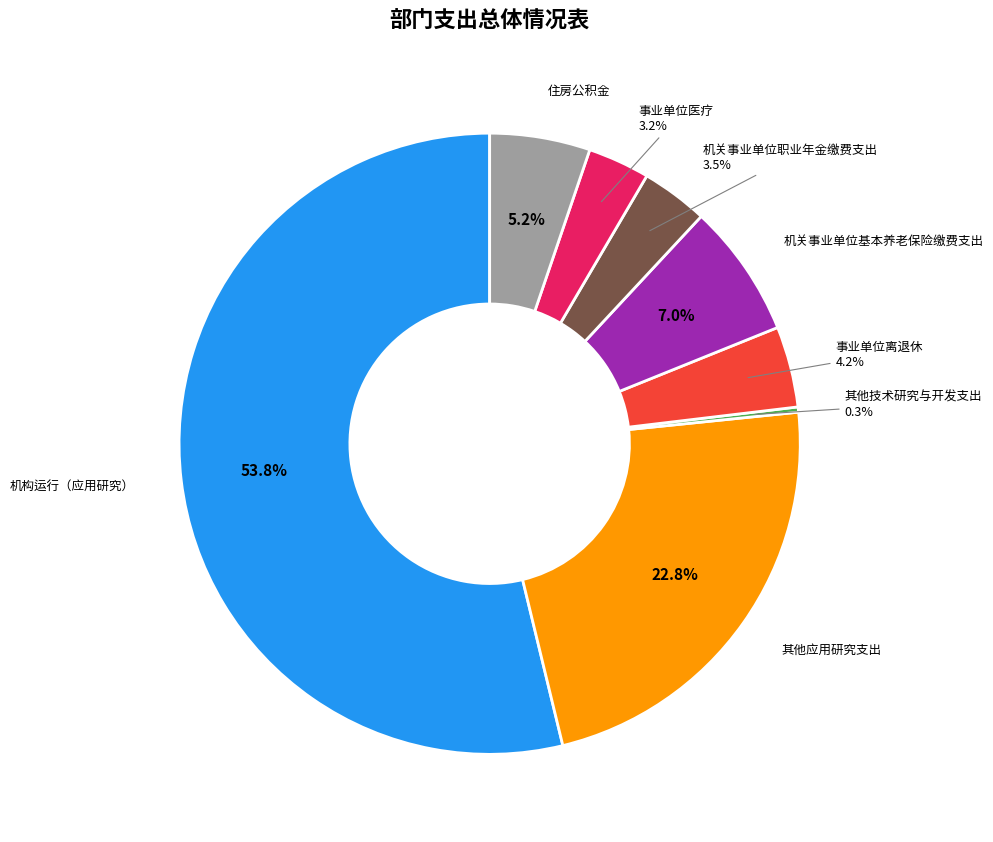

Which category has the smallest portion of the pie?

其他技术研究与开发支出